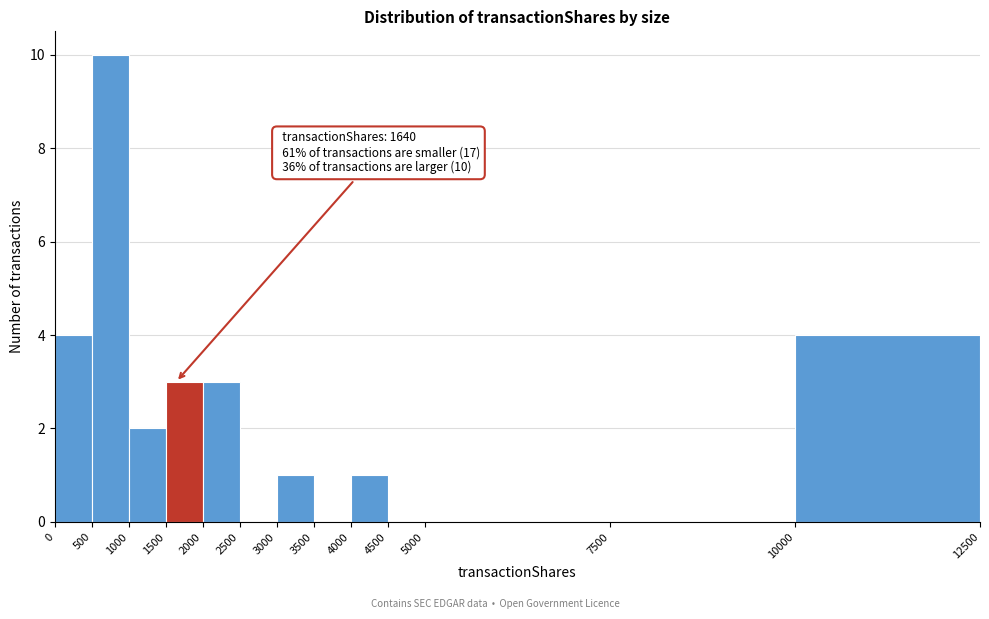

Over which range of the x-axis is the bar tallest?

500 to 1000